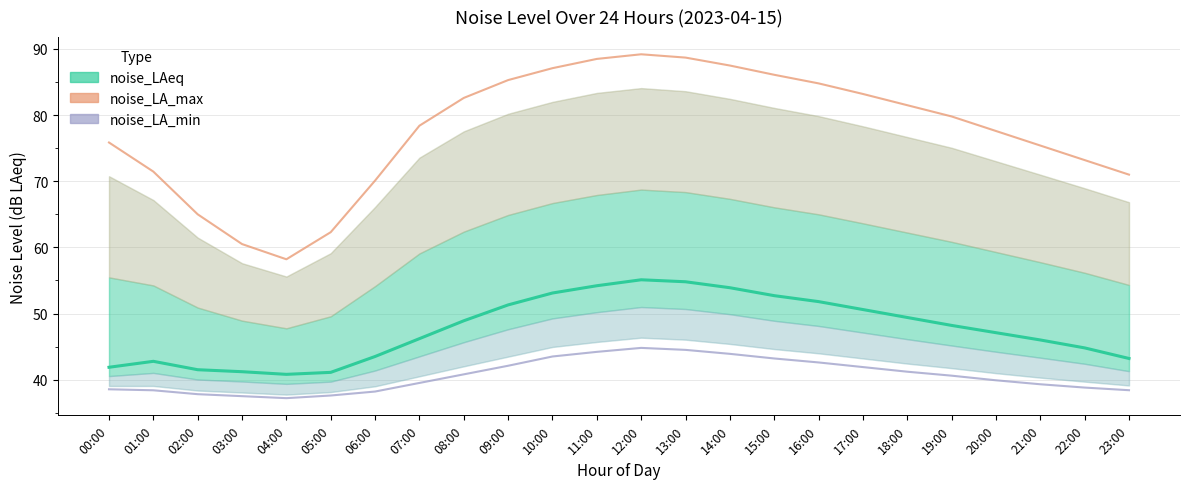

True or false: noise_LAeq and noise_LA_max intersect in this chart.

False